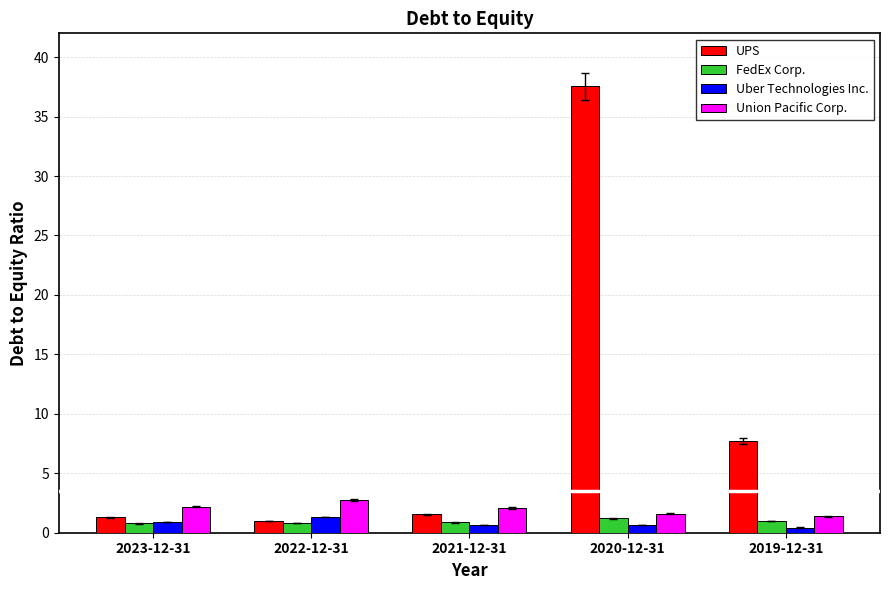

Which series has the largest range (max minus min)?

UPS